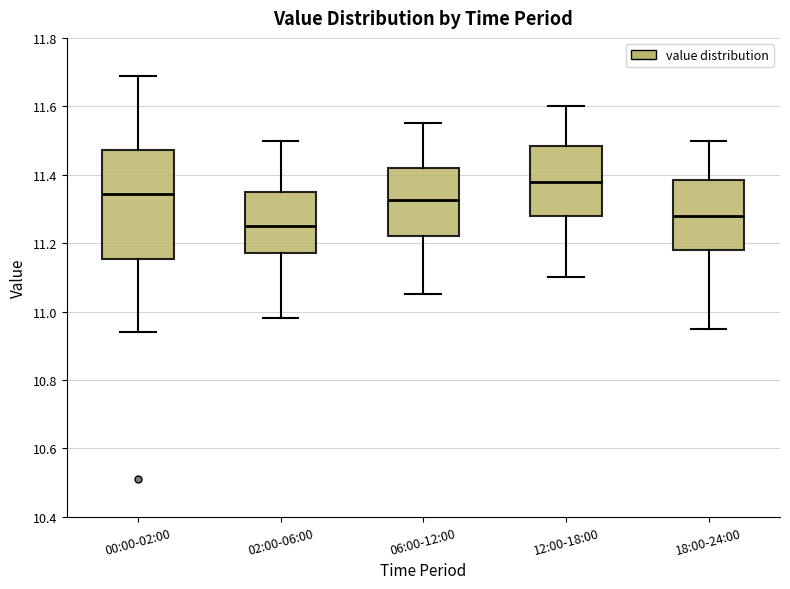

Where is the lower edge of the box for 00:00-02:00 on the y-axis? The values are not printed on the chart, so give them approximately, as read against the axis.

11.16